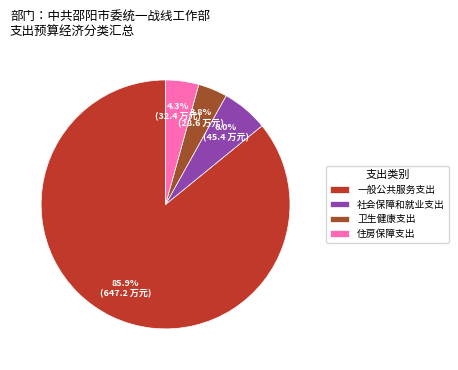

Is it true that 卫生健康支出 is 4% of the pie?

True